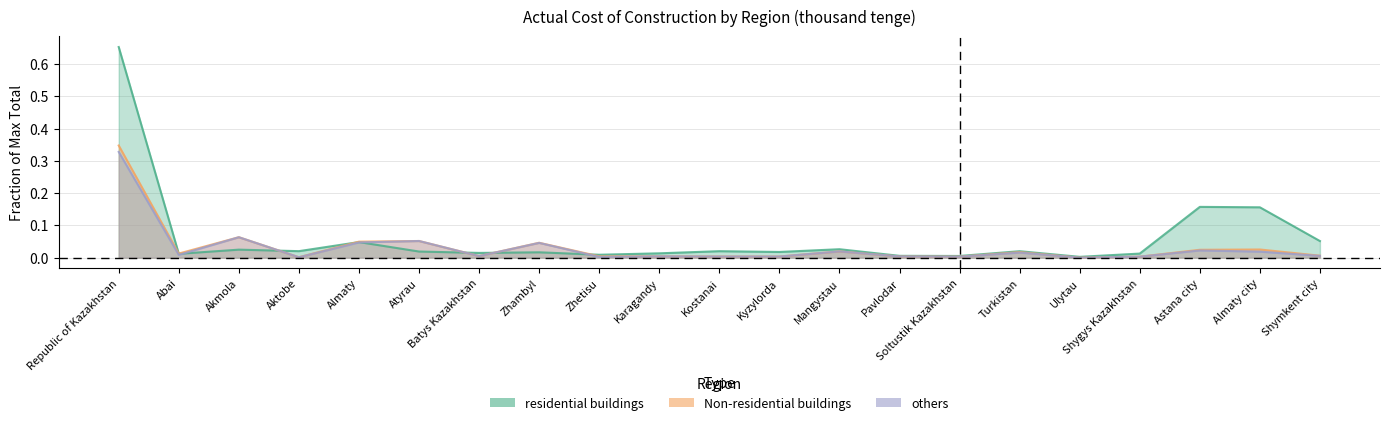

Reading left to right, what are all the values shown in this chart?

residential buildings: Republic of Kazakhstan=0.7	Abai=0.0	Akmola=0.0	Aktobe=0.0	Almaty=0.0	Atyrau=0.0	Batys Kazakhstan=0.0	Zhambyl=0.0	Zhetisu=0.0	Karagandy=0.0	Kostanai=0.0	Kyzylorda=0.0	Mangystau=0.0	Pavlodar=0.0	Soltustik Kazakhstan=0.0	Turkistan=0.0	Ulytau=0.0	Shygys Kazakhstan=0.0	Astana city=0.2	Almaty city=0.2	Shymkent city=0.1
Non-residential buildings: Republic of Kazakhstan=0.3	Abai=0.0	Akmola=0.1	Aktobe=0.0	Almaty=0.0	Atyrau=0.1	Batys Kazakhstan=0.0	Zhambyl=0.0	Zhetisu=0.0	Karagandy=0.0	Kostanai=0.0	Kyzylorda=0.0	Mangystau=0.0	Pavlodar=0.0	Soltustik Kazakhstan=0.0	Turkistan=0.0	Ulytau=0.0	Shygys Kazakhstan=0.0	Astana city=0.0	Almaty city=0.0	Shymkent city=0.0
others: Republic of Kazakhstan=0.3	Abai=0.0	Akmola=0.1	Aktobe=0.0	Almaty=0.0	Atyrau=0.1	Batys Kazakhstan=0.0	Zhambyl=0.0	Zhetisu=0.0	Karagandy=0.0	Kostanai=0.0	Kyzylorda=0.0	Mangystau=0.0	Pavlodar=0.0	Soltustik Kazakhstan=0.0	Turkistan=0.0	Ulytau=0.0	Shygys Kazakhstan=0.0	Astana city=0.0	Almaty city=0.0	Shymkent city=0.0